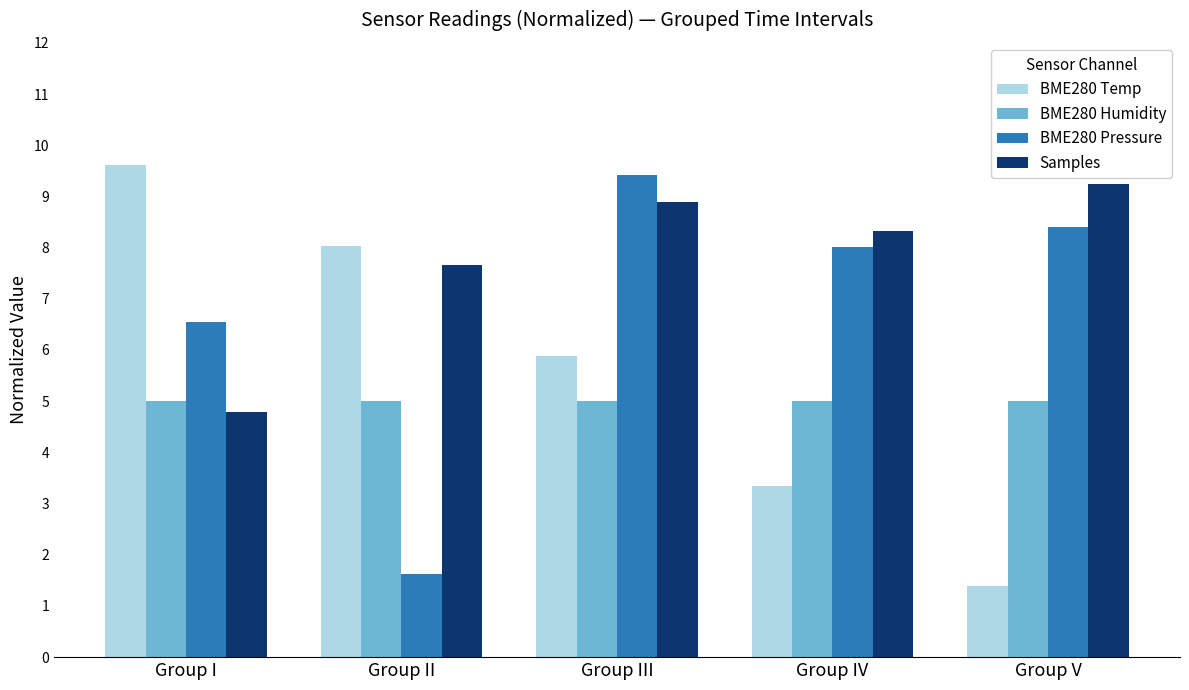

At how many categories does at least one series exceed 2?

5